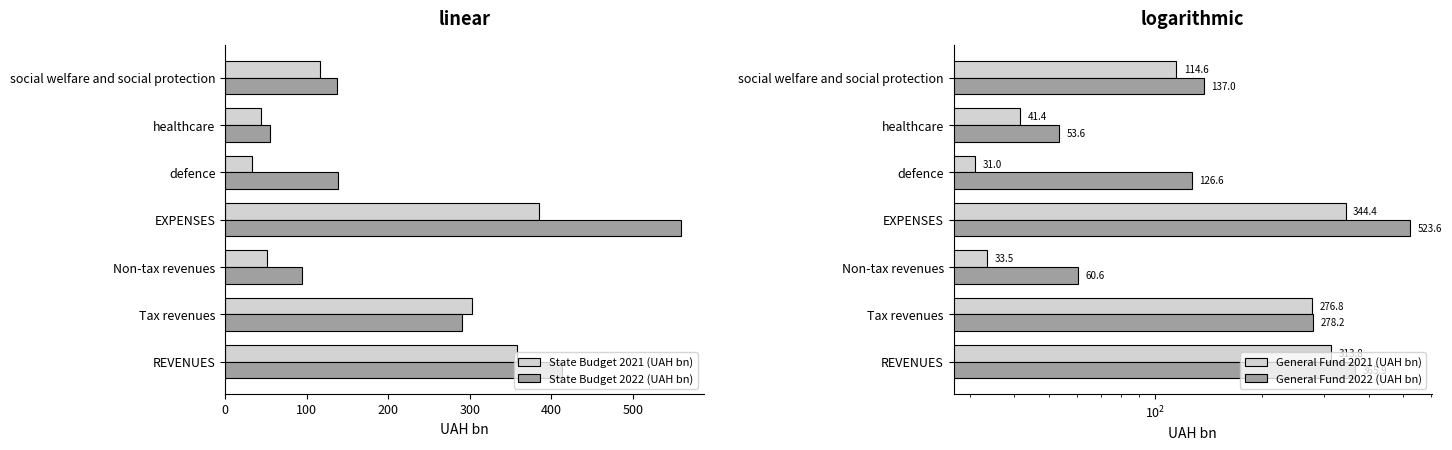

Reading right to left, extract all data points from this chart.

State Budget 2021 (UAH bn): 116.5	44.1	32.9	385.2	51.1	302.1	357.5
State Budget 2022 (UAH bn): 137.1	54.4	137.9	558.8	94.0	290.4	412.6
General Fund 2021 (UAH bn): 114.6	41.4	31.0	344.4	33.5	276.8	313.8
General Fund 2022 (UAH bn): 137.0	53.6	126.6	523.6	60.6	278.2	365.9